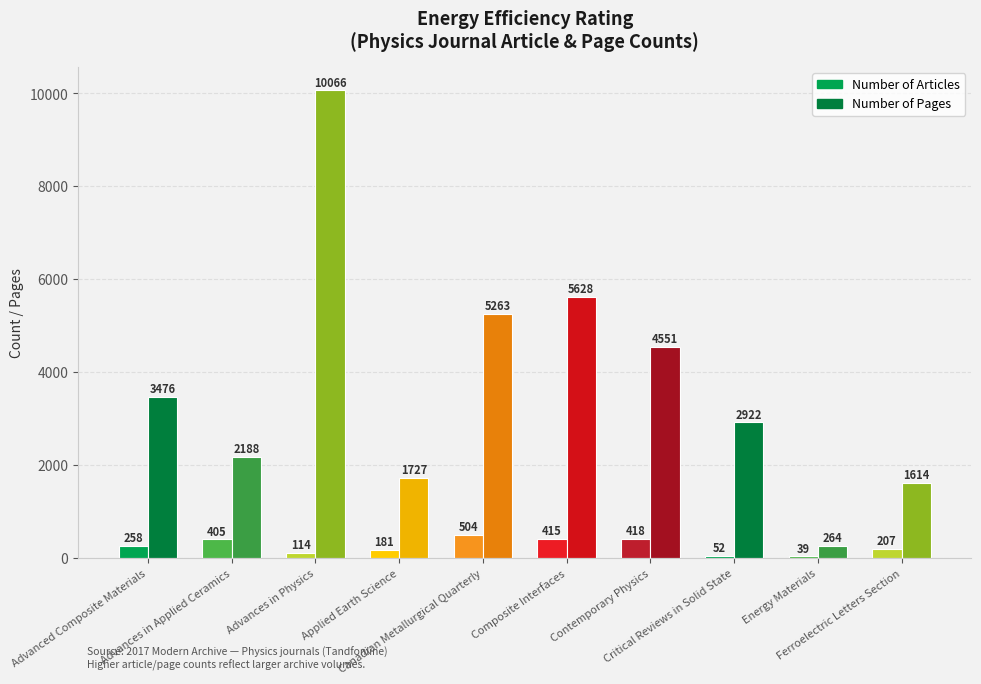

Which series has the largest range (max minus min)?

Number of Pages